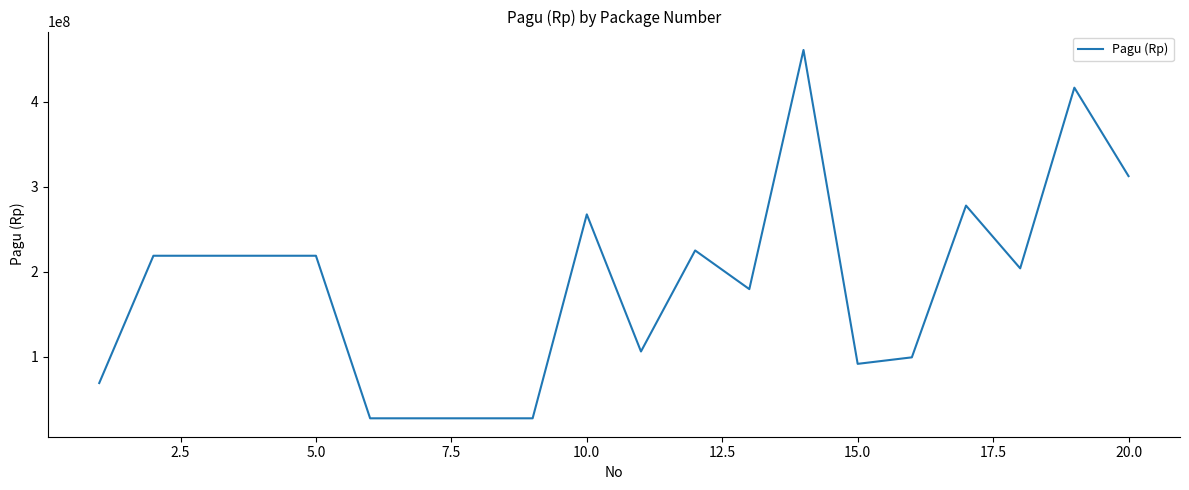

What is the difference between the maximum and minimum values?

433564750